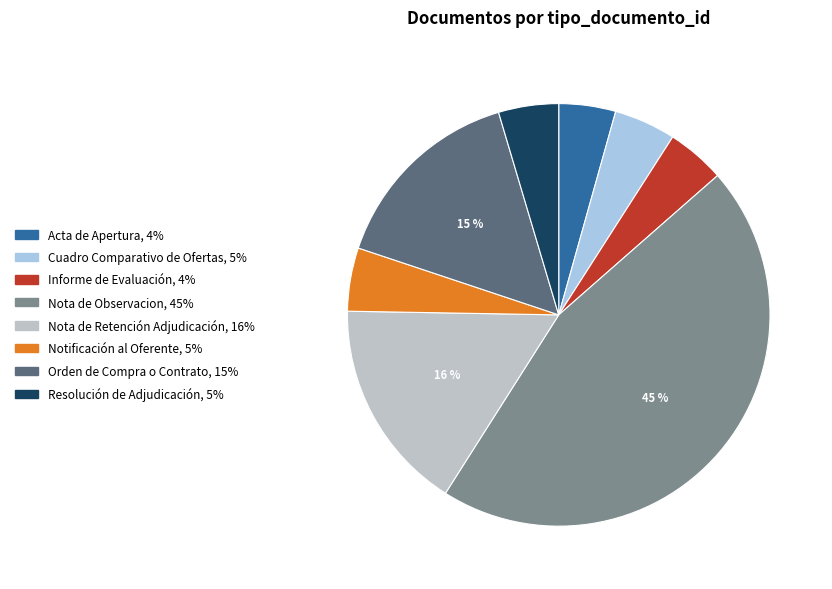

Which category has the smallest portion of the pie?

Acta de Apertura